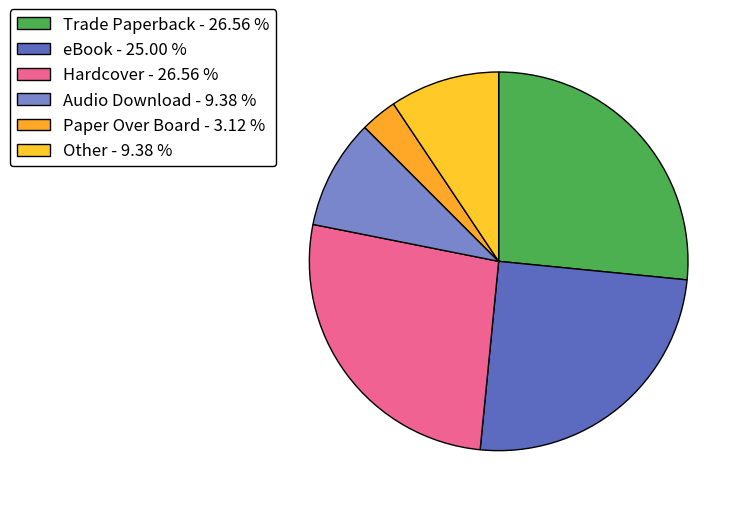

Count the number of slices in the pie.

6